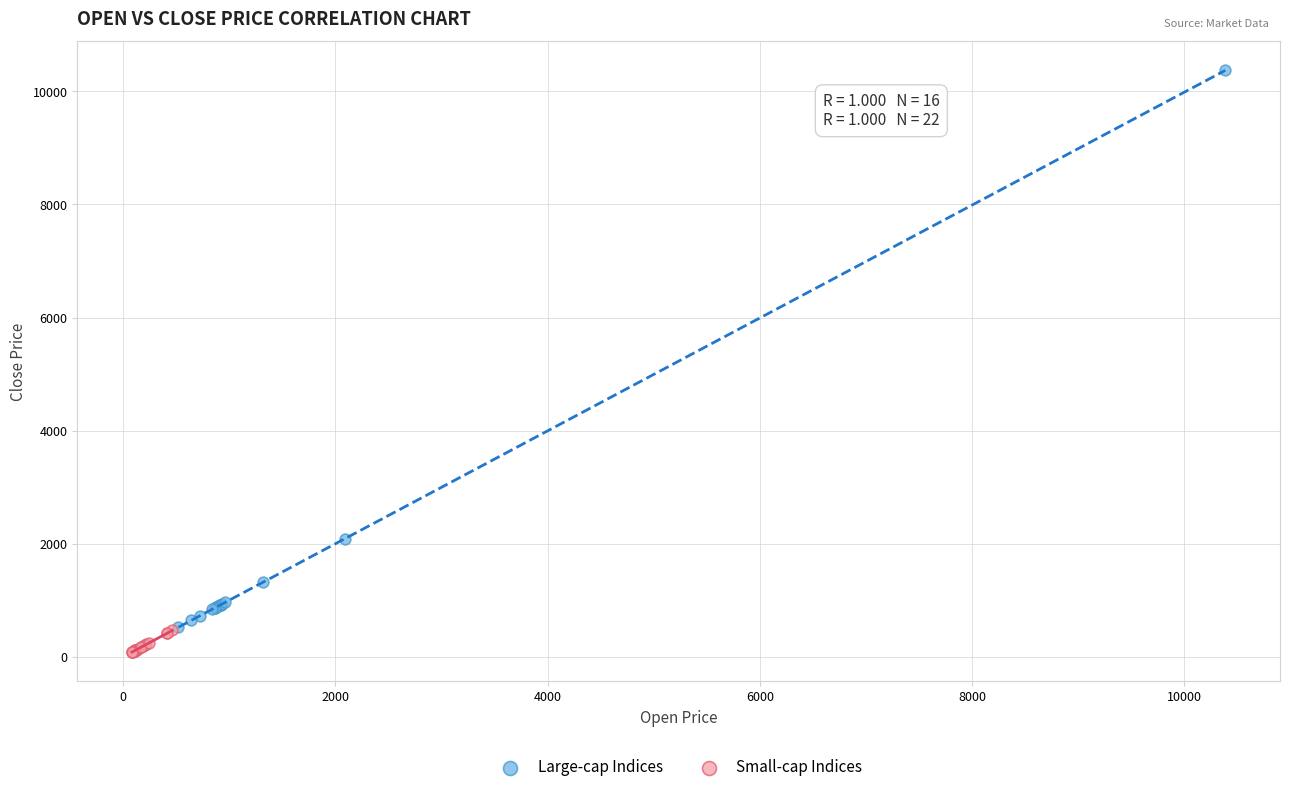

Which series reaches the minimum Y coordinate?

Small-cap Indices